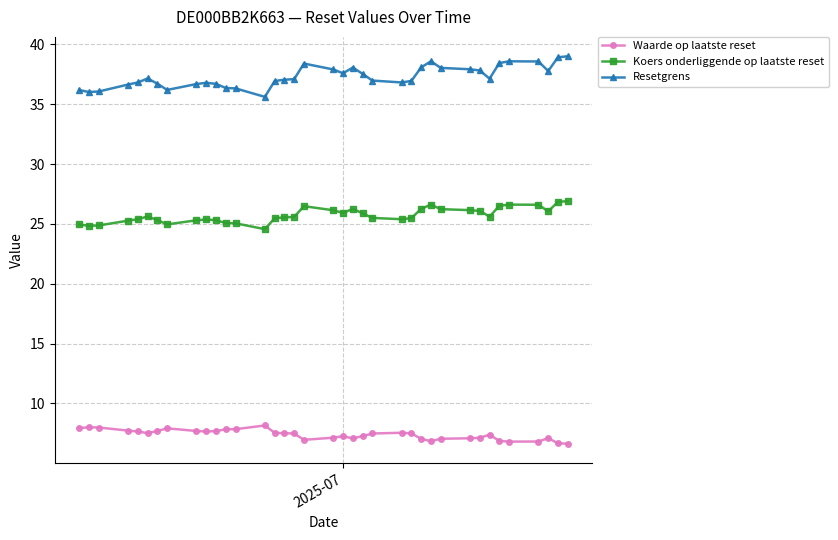

What is the value of the Koers onderliggende op laatste reset point at the 8th from the left?

25.0